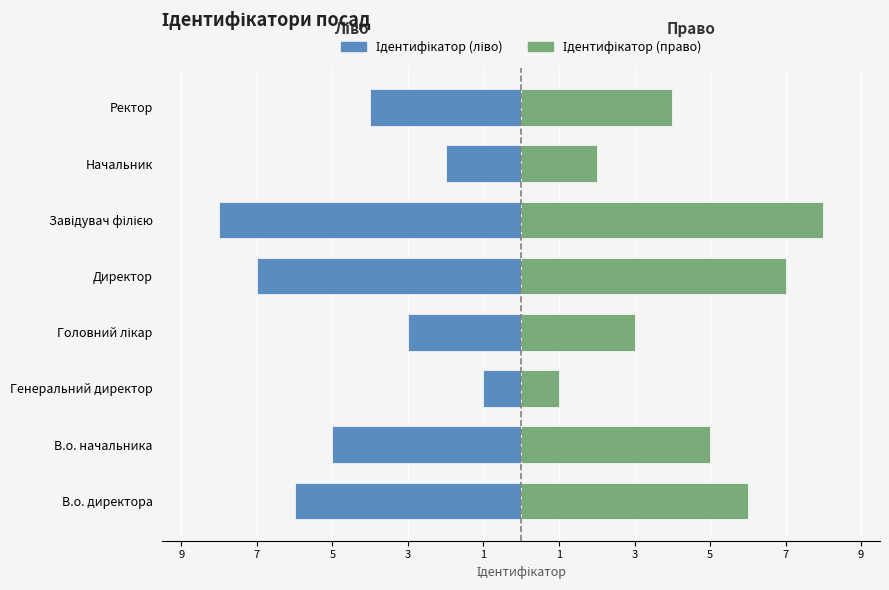

What is the difference between the maximum and second lowest values in the Ідентифікатор (право) series?

6